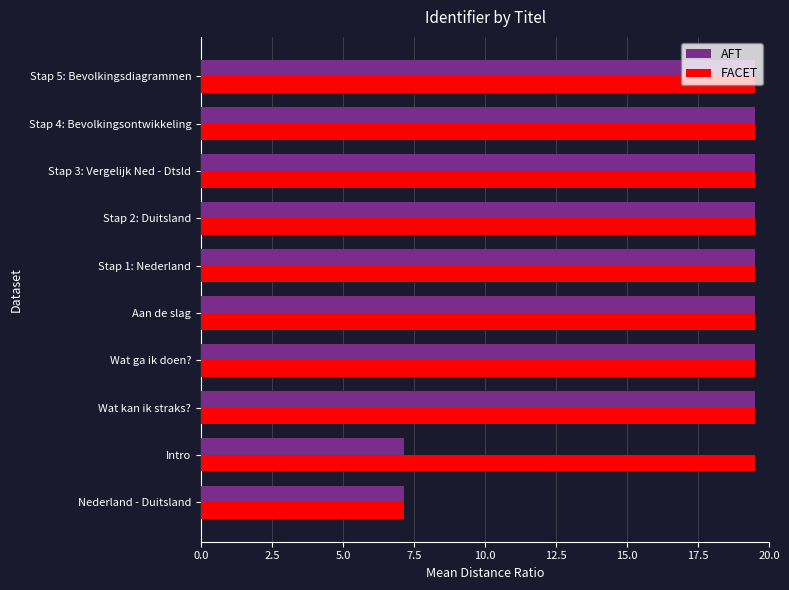

What are all the series names shown in the legend?

AFT, FACET